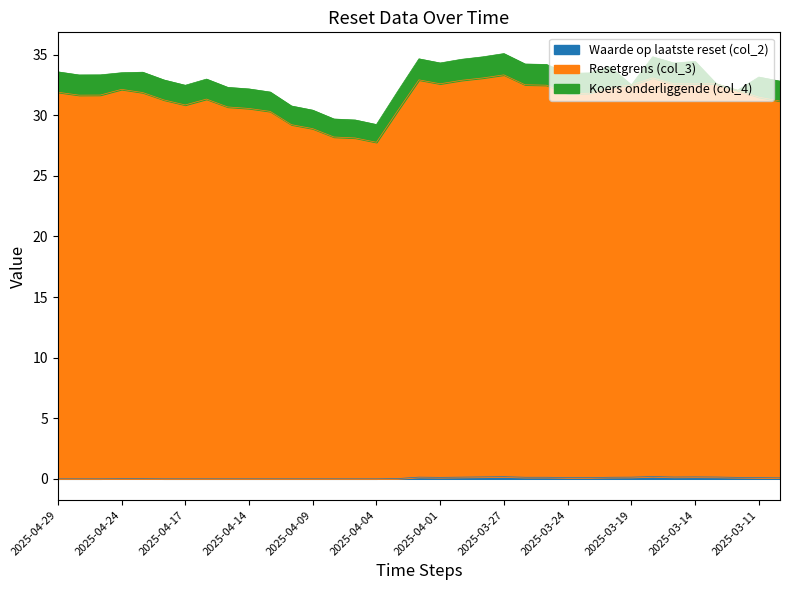

Does the chart display data point markers on the line(s)?

No